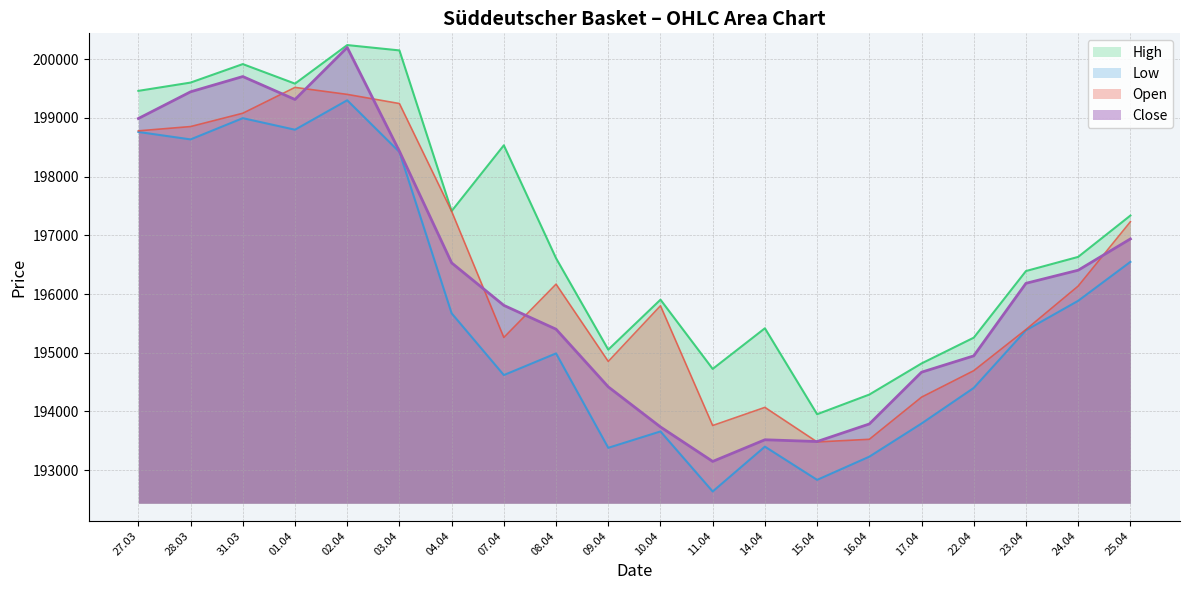

What is the approximate value of Close at 09.04?

194418